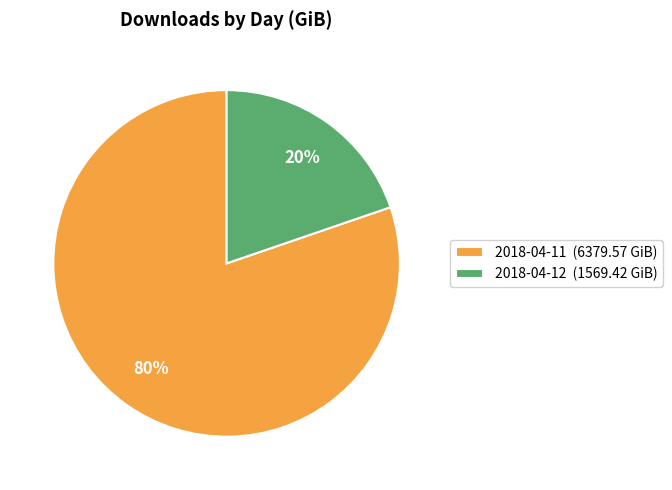

The 2018-04-11 slice represents 80% of the pie. True or false?

True